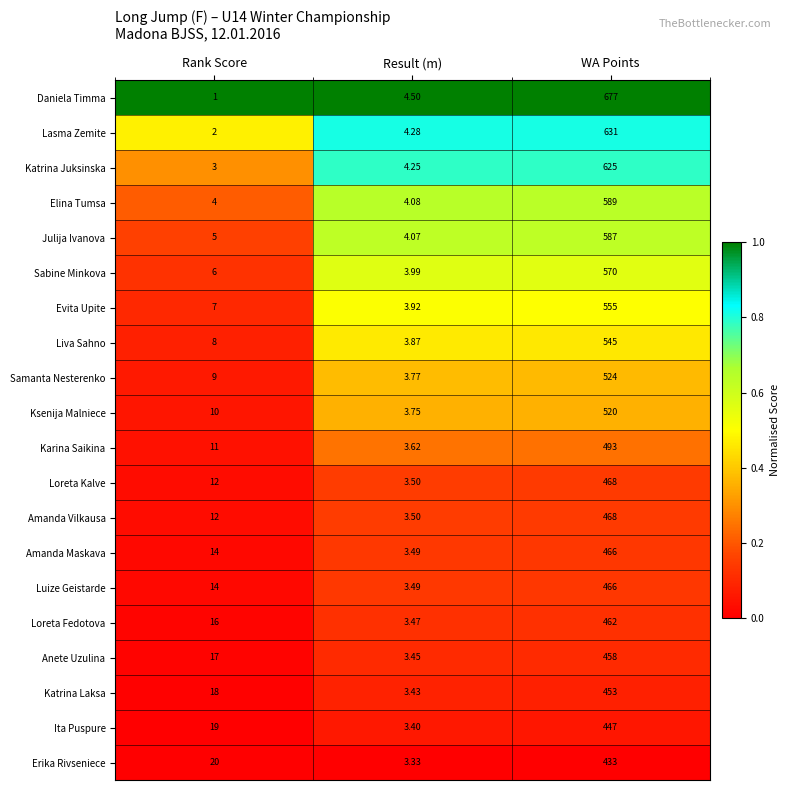

List the labels in order of Erika Rivseniece value, largest first.

WA Points, Rank Score, Result (m)